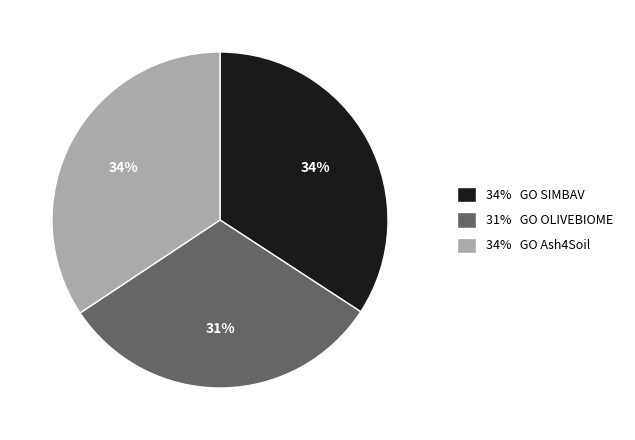

To the nearest percent, what is the combined percentage of 34% GO SIMBAV and 34% GO Ash4Soil?

69%